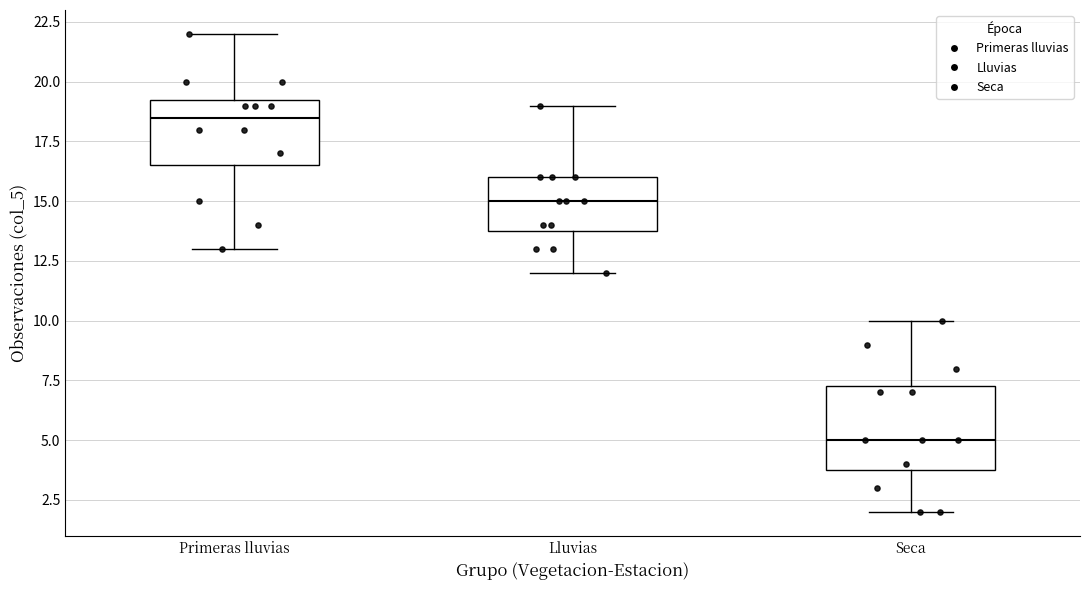

Reading left to right, transcribe this box plot: for each box, give where its median line is, the range the box spans, and where its two whiskers end, as read against the y-axis. The values are not printed on the chart, so give them approximately, as read against the axis.

Primeras lluvias: median 18.5, box 16.5 to 19.5, whiskers 13.0 to 22.0
Lluvias: median 15.0, box 14.0 to 16.0, whiskers 12.0 to 19.0
Seca: median 5.0, box 4.0 to 7.5, whiskers 2.0 to 10.0